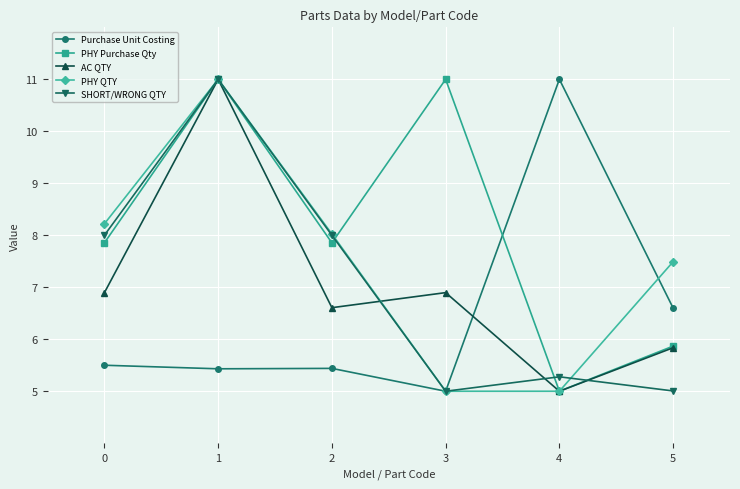

Reading left to right, extract all data points from this chart.

Purchase Unit Costing: 5.5	5.4	5.4	5.0	11.0	6.6
PHY Purchase Qty: 7.9	11.0	7.9	11.0	5.0	5.9
AC QTY: 6.9	11.0	6.6	6.9	5.0	5.8
PHY QTY: 8.2	11.0	8.0	5.0	5.0	7.5
SHORT/WRONG QTY: 8.0	11.0	8.0	5.0	5.3	5.0